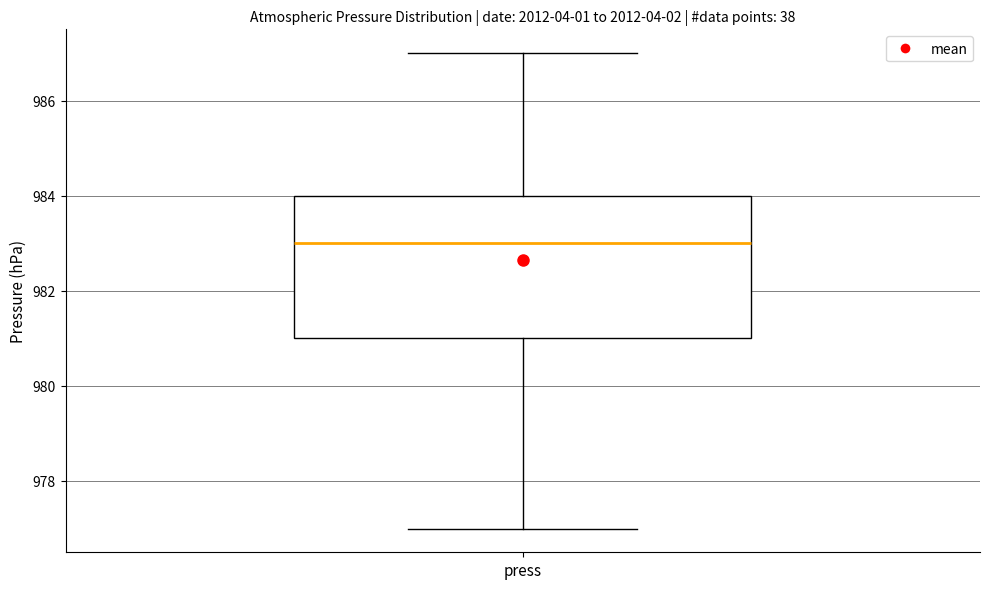

Read this box plot against the y-axis: the position of the median line, the range covered by the box, and the ends of both whiskers. The values are not printed on the chart, so give them approximately, as read against the axis.

median 983, box 981 to 984, whiskers 977 to 987